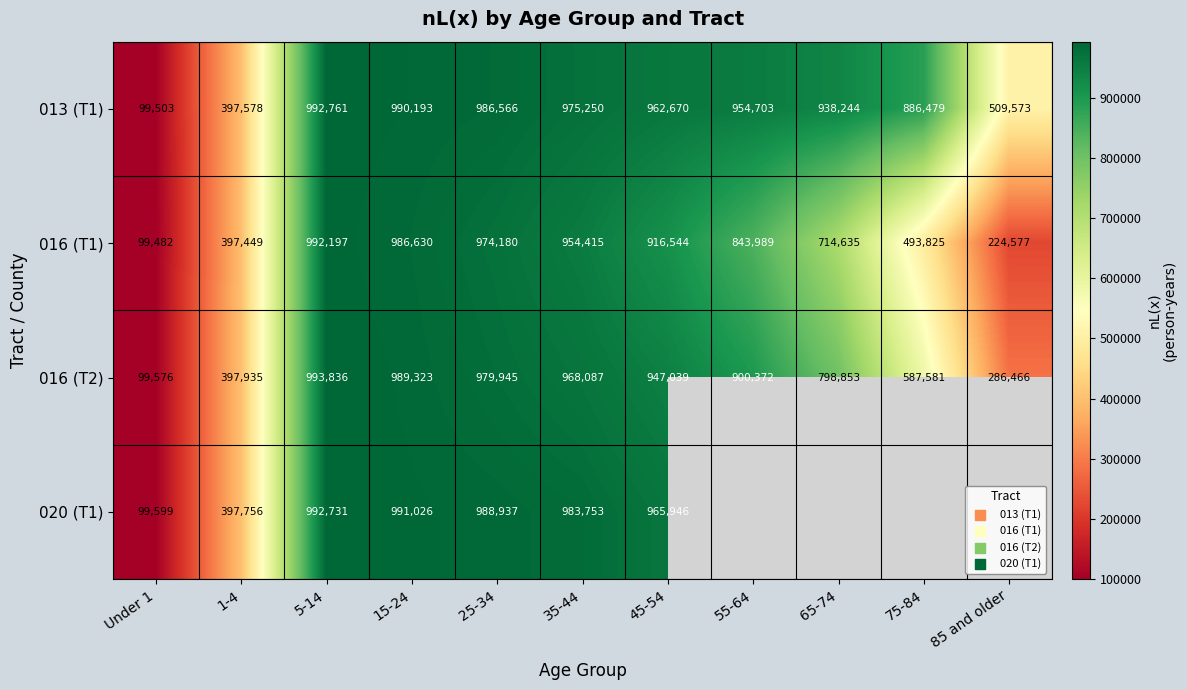

What is the maximum value for 016 (T2)?

993836